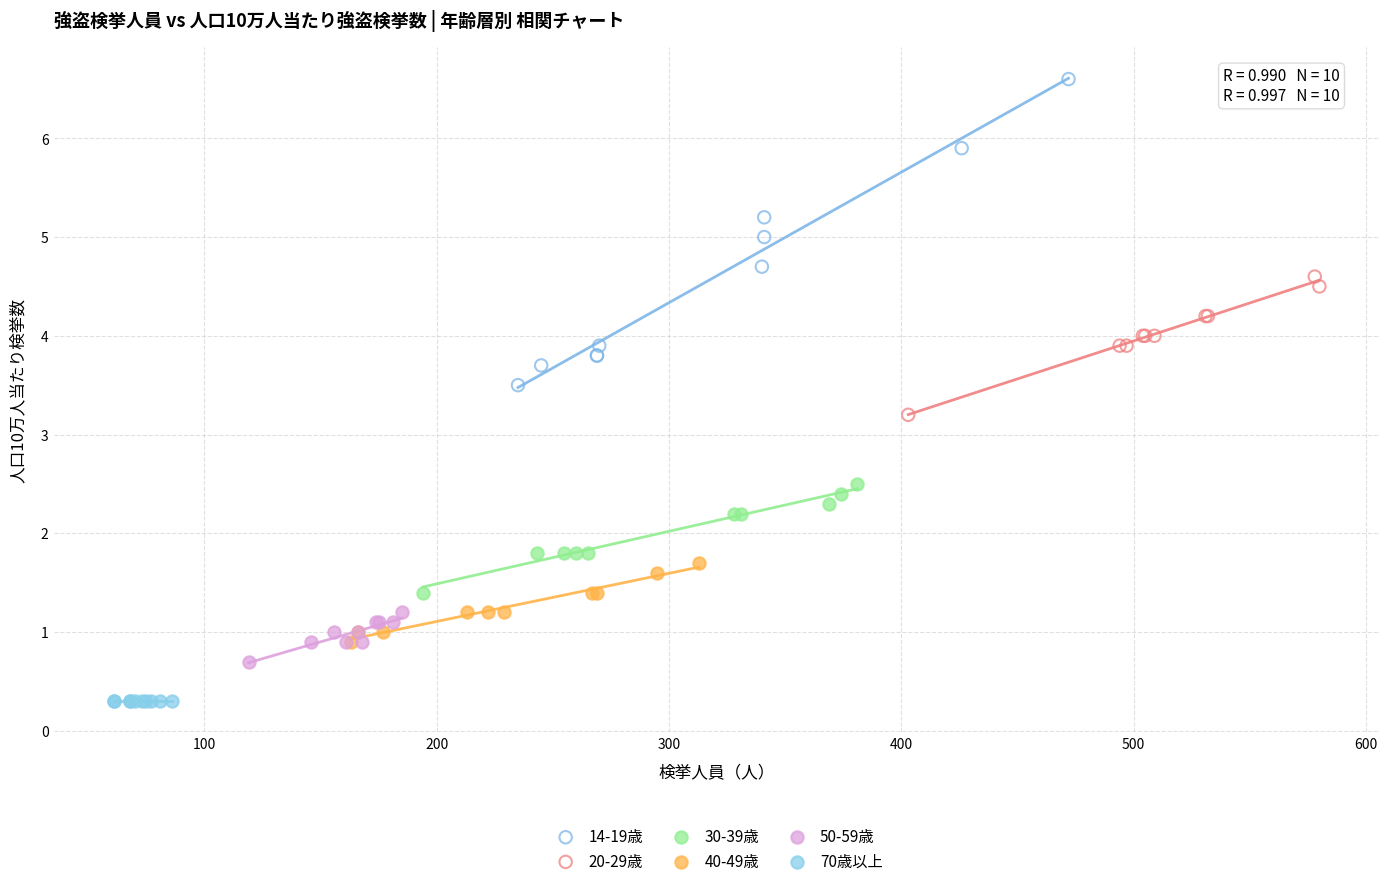

Which series contains the lowest Y value?

70歳以上